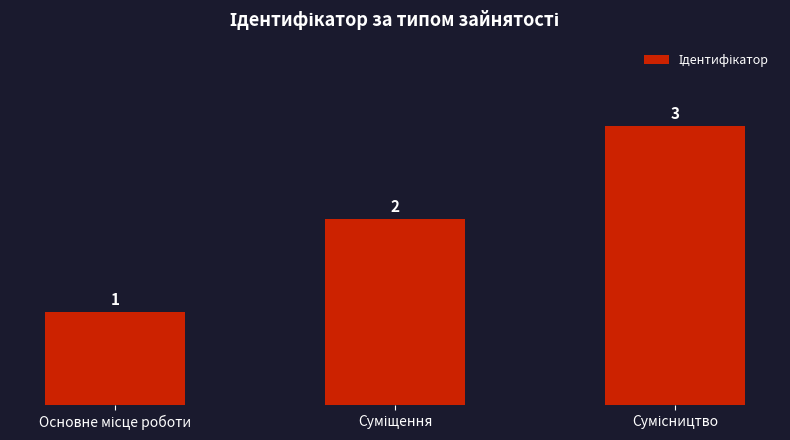

What is the maximum value shown in the chart?

3